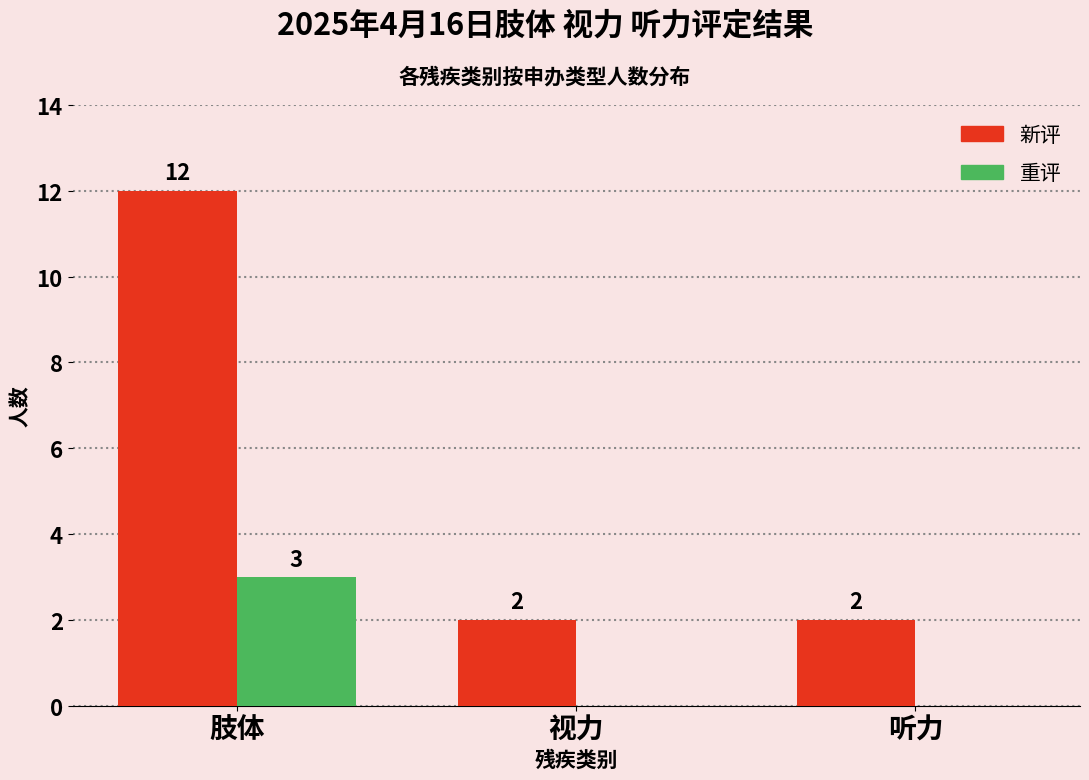

Reading left to right, extract all data points from this chart.

新评: 肢体=12	视力=2	听力=2
重评: 肢体=3	视力=0	听力=0